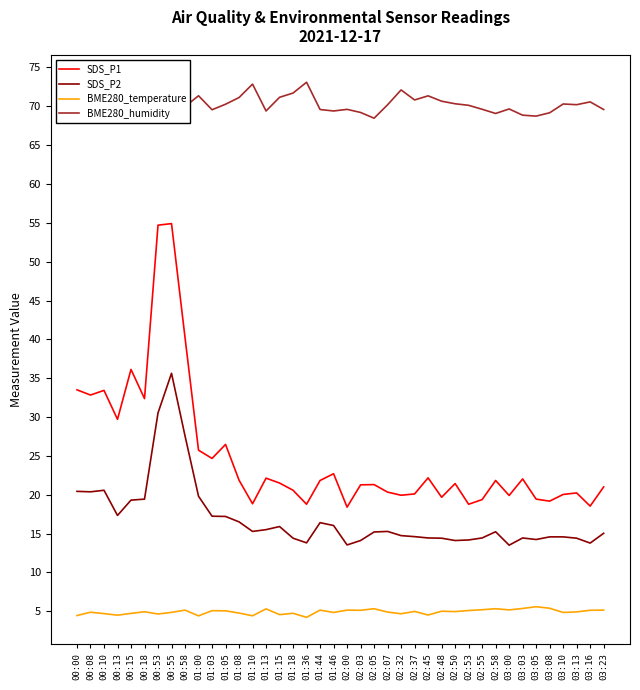

The BME280_humidity series shows 48.6 at 01:08. True or false?

False